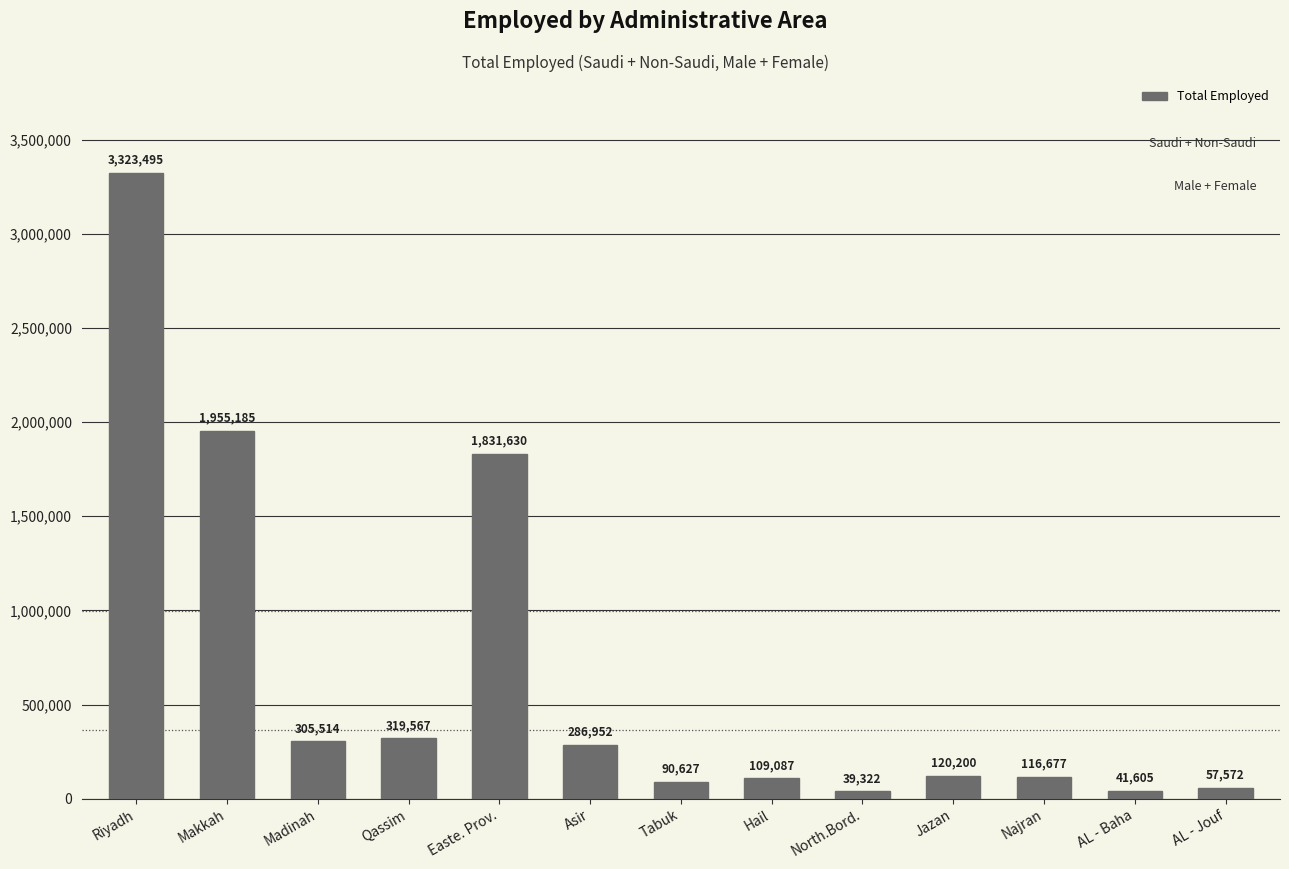

What is the difference between the values at AL - Baha and Riyadh?

3281890